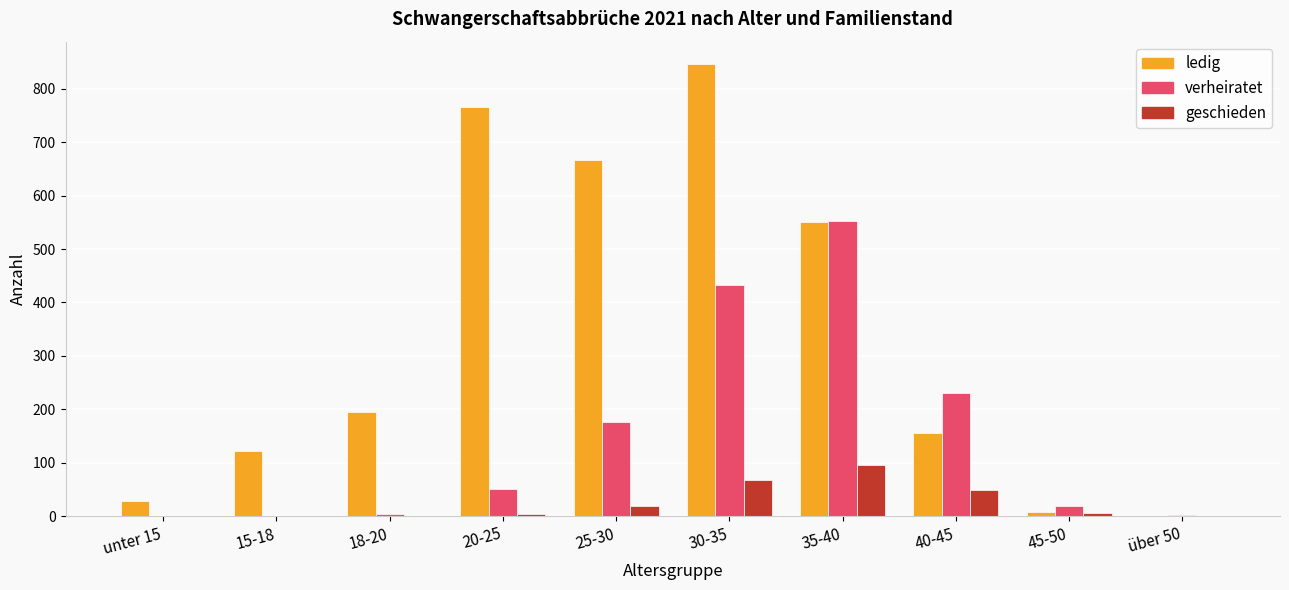

What is the maximum value shown in the chart?

846